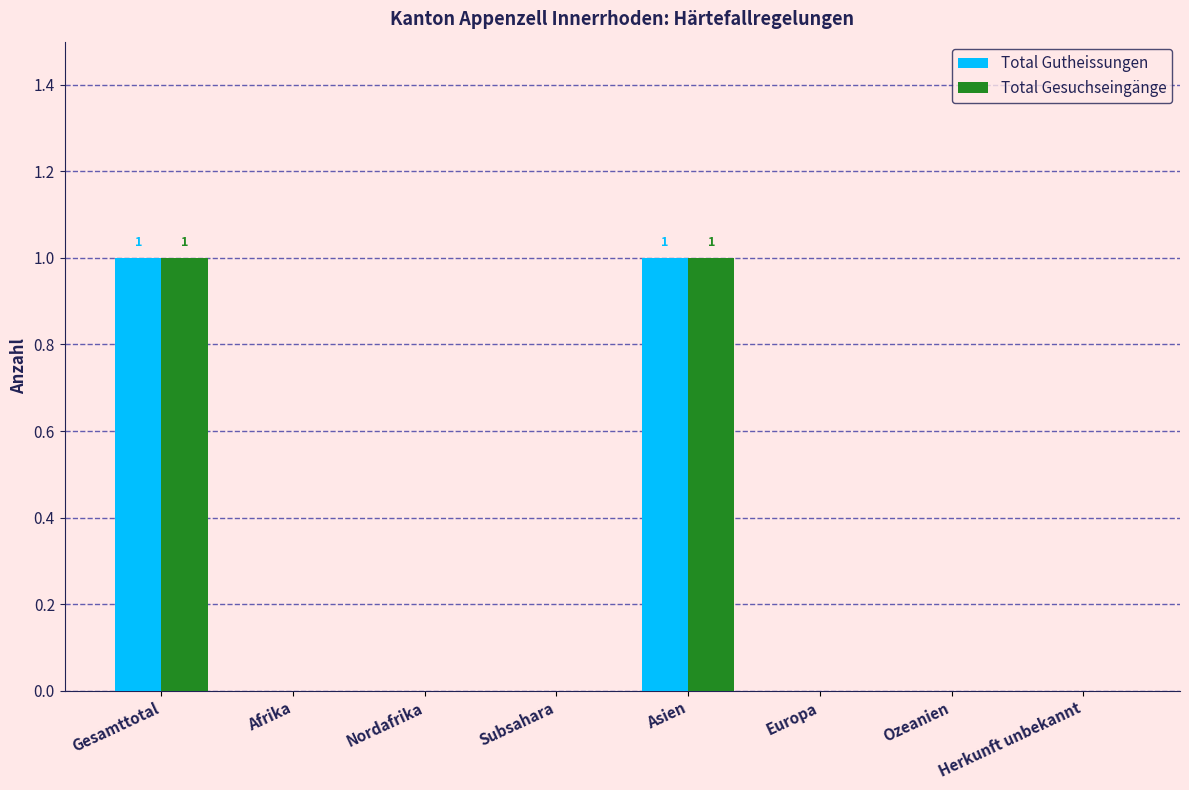

Are the bars horizontal?

No